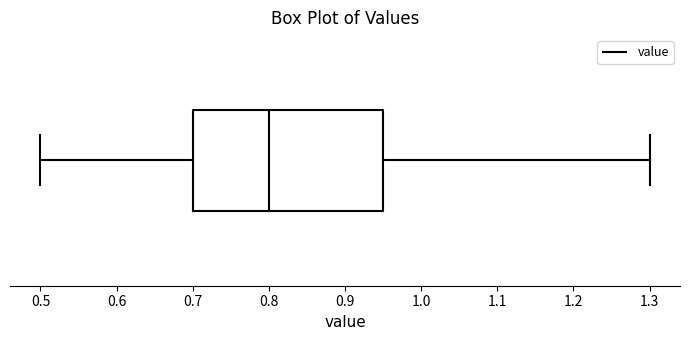

Transcribe this box plot: give where the median line is, the range the box spans, and where the two whiskers end, as read against the x-axis. The values are not printed on the chart, so give them approximately, as read against the axis.

median 0.80, box 0.70 to 0.95, whiskers 0.50 to 1.30